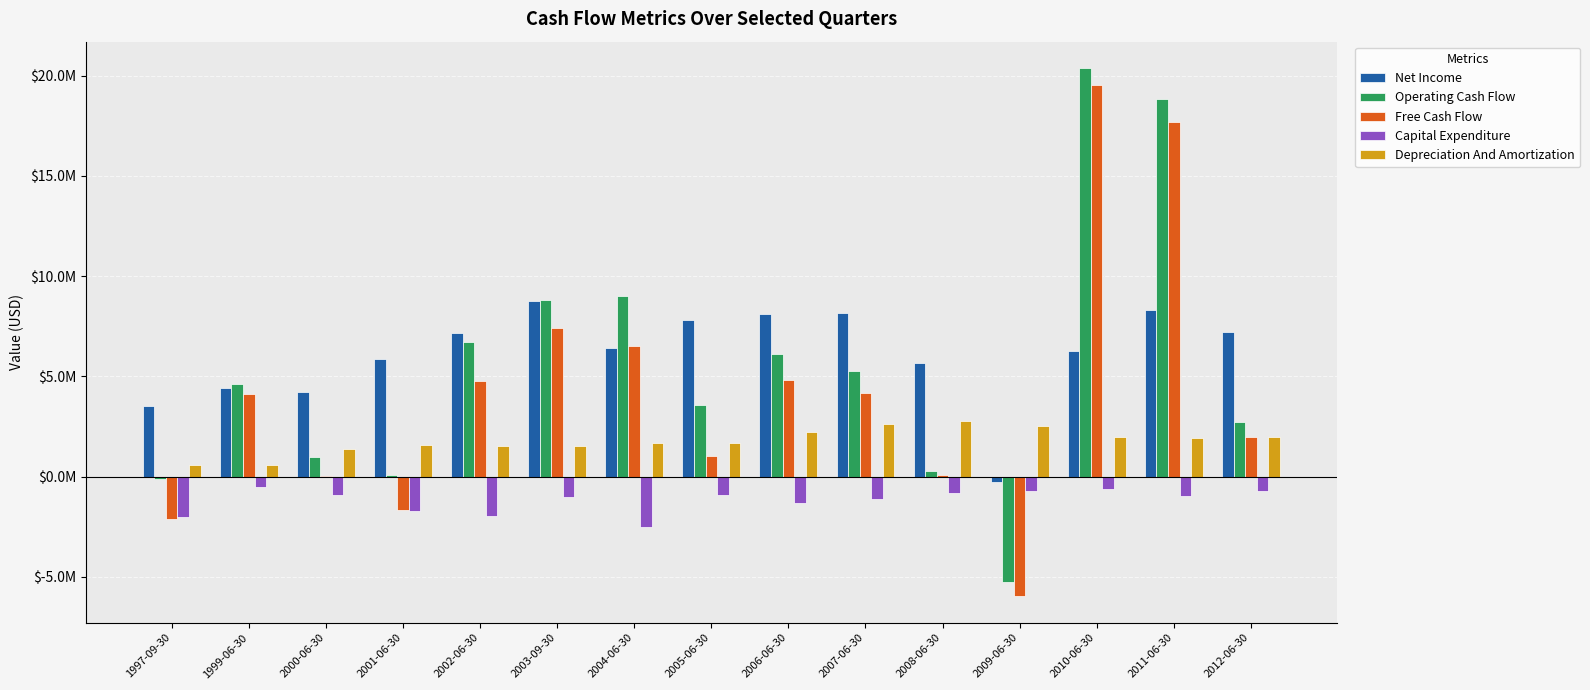

Are the bars grouped side by side (vs. stacked)?

Yes